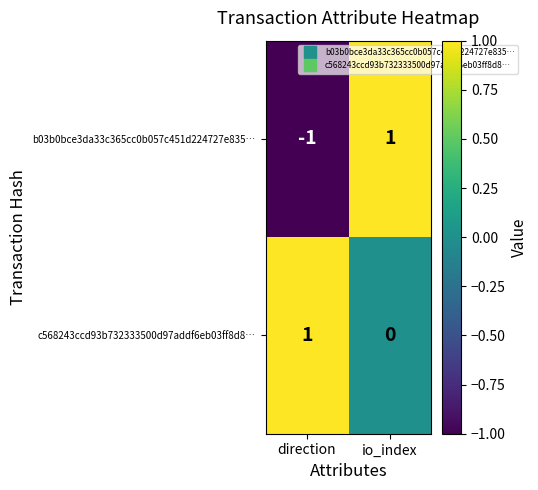

True or false: c568243ccd93b732333500d97addf6eb03ff8d8… has a value of -1 at io_index.

False